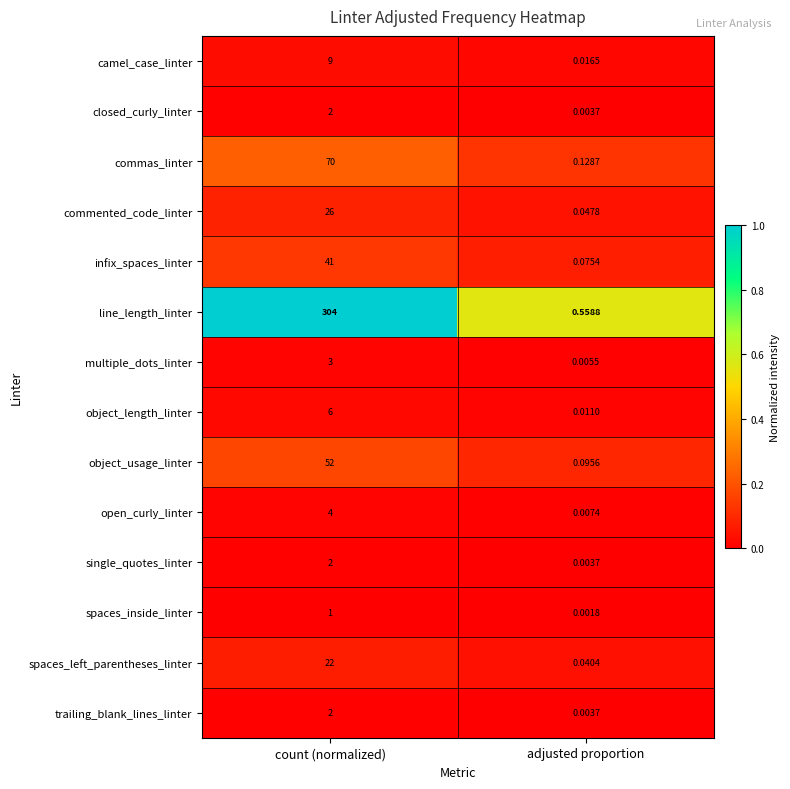

At which label does closed_curly_linter reach its minimum?

adjusted proportion